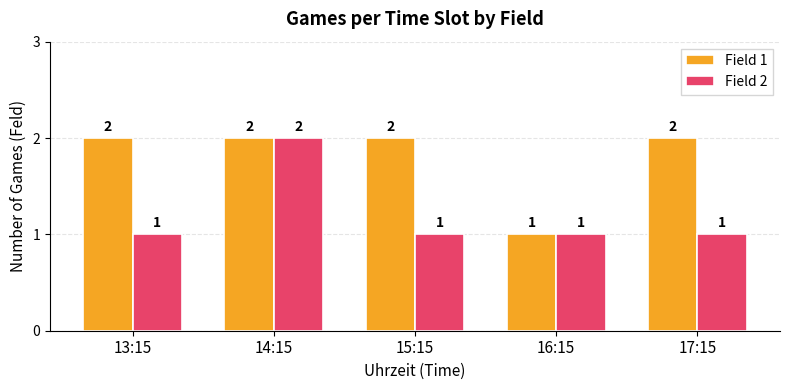

Reading left to right, what are all the values shown in this chart?

Field 1: 13:15=2	14:15=2	15:15=2	16:15=1	17:15=2
Field 2: 13:15=1	14:15=2	15:15=1	16:15=1	17:15=1